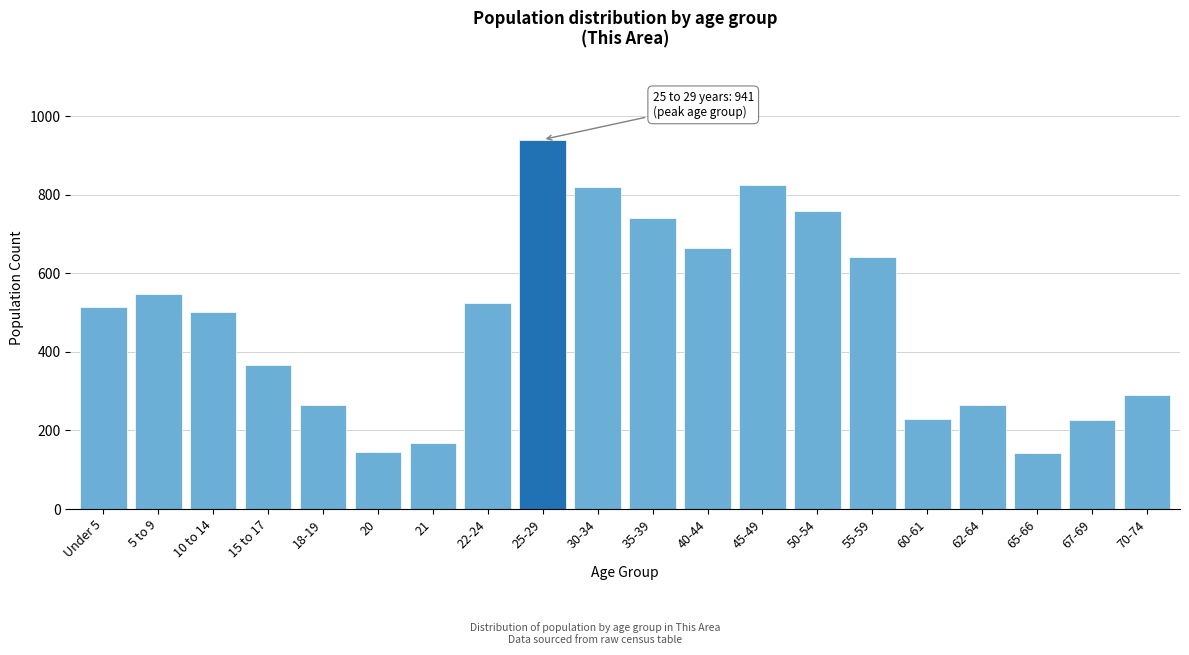

What is the sum of all values?

9580